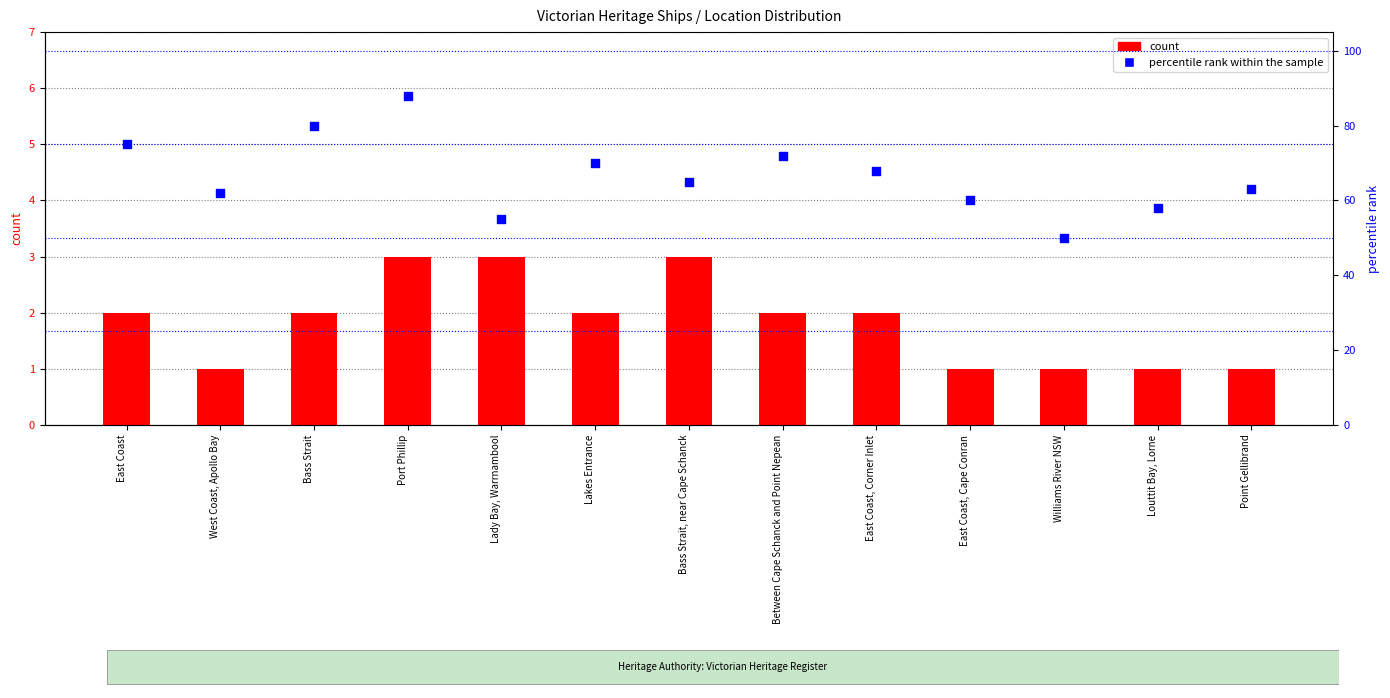

Which series reaches the maximum Y coordinate?

percentile rank within the sample